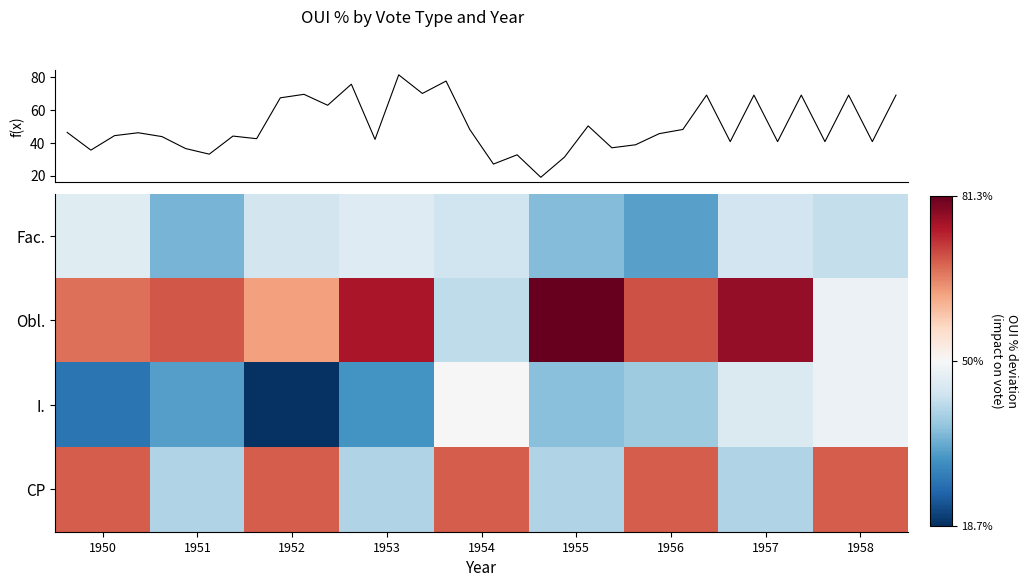

Reading right to left, what are all the values shown in this chart?

Fac.: -7.5	-6.0	-17.0	-13.5	-6.3	-3.9	-5.7	-14.5	-3.7
Obl.: -1.9	27.5	20.0	31.3	-8.0	25.6	12.8	19.5	17.3
I.: -1.9	-4.5	-11.2	-13.1	0.2	-18.8	-31.0	-17.4	-23.0
CP: 19.0	-9.3	19.0	-9.3	19.0	-9.3	19.0	-9.3	19.0